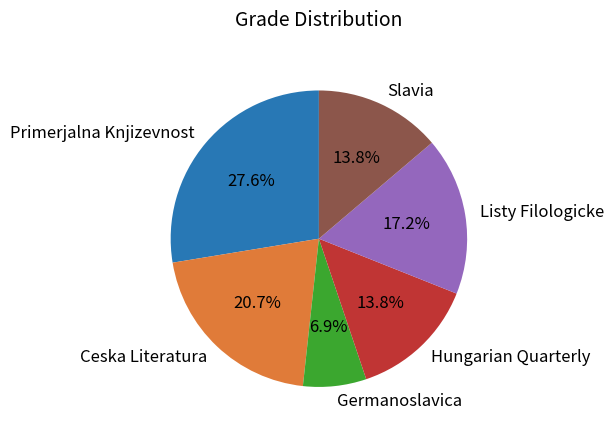

Is it true that Ceska Literatura is 12% of the pie?

False